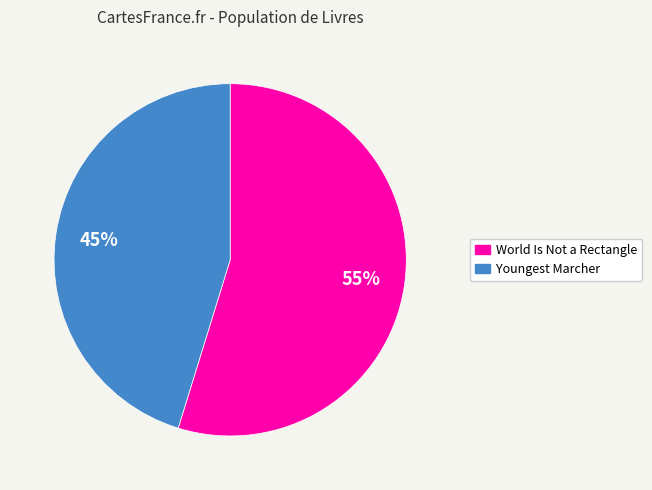

To the nearest percent, what is the average slice percentage?

50%